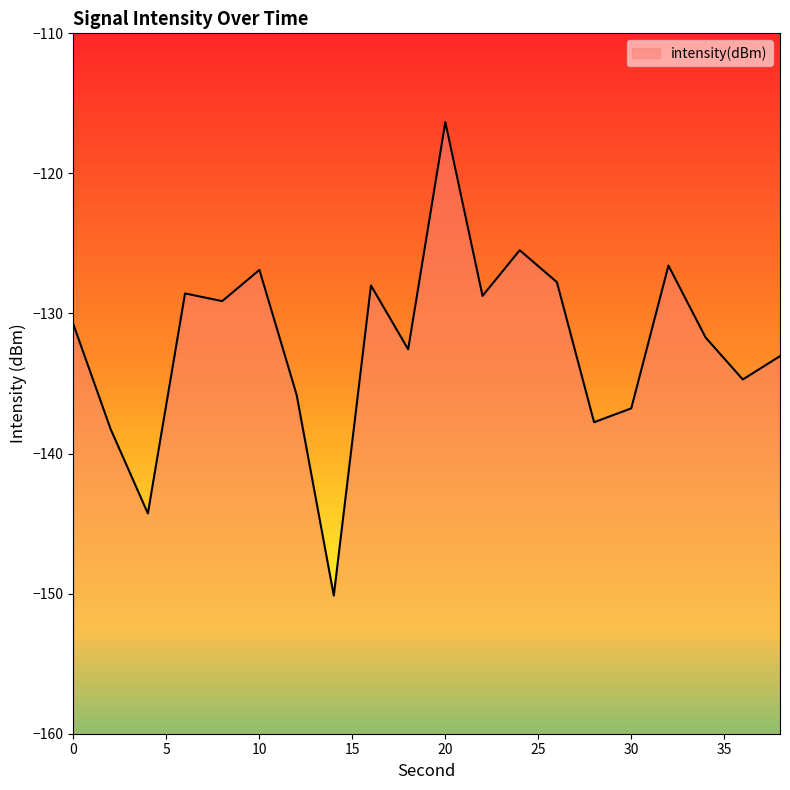

What value does the data have at 36?

-134.7